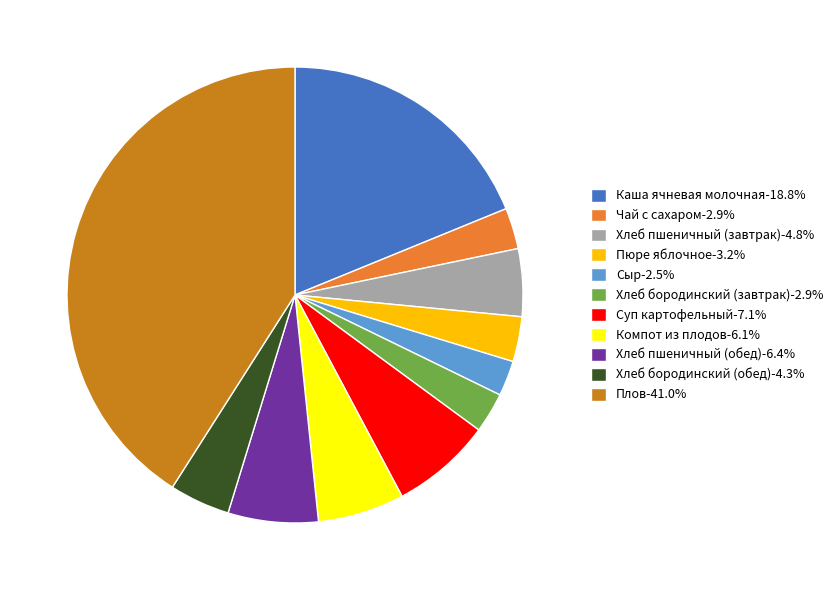

What is the ratio of the value at Плов-41.0% to the value at Хлеб бородинский (завтрак)-2.9%?

14.3